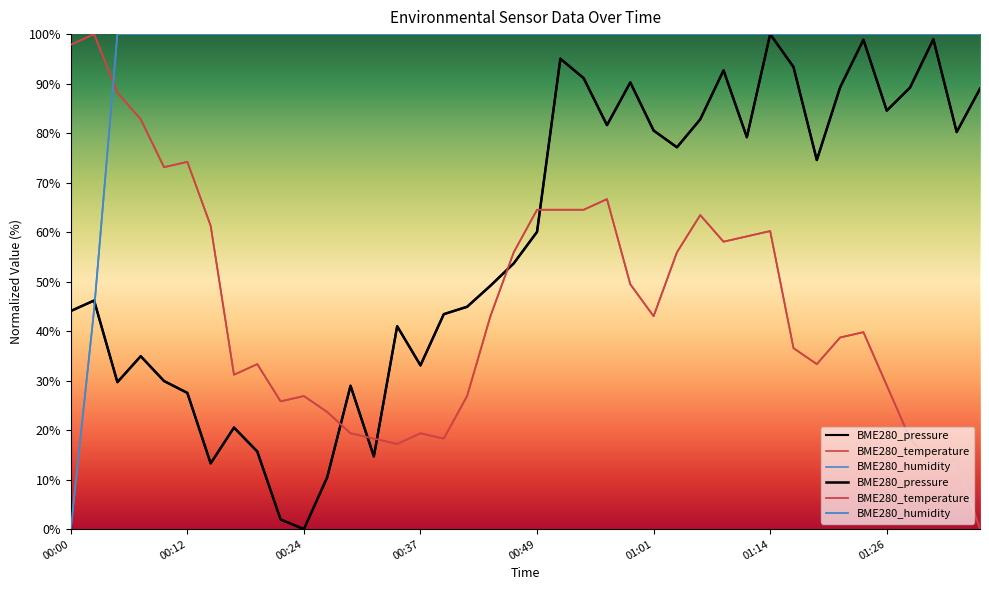

What is the label of the 20th point from the right?

00:49